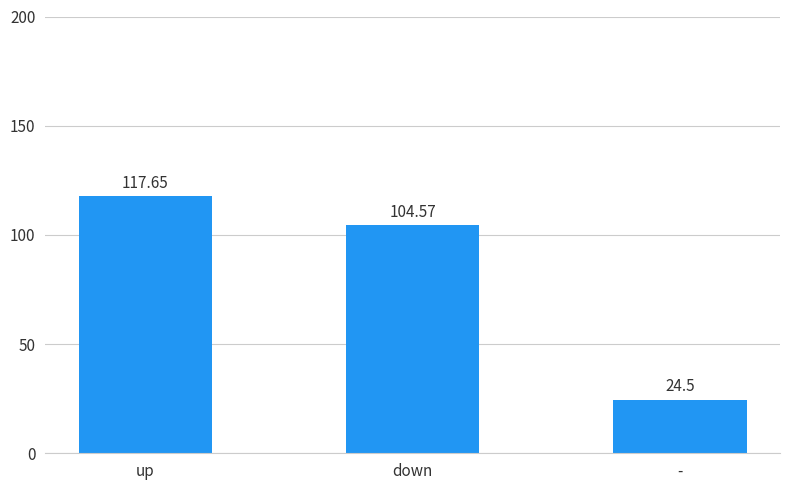

What is the sum of all values?

246.7